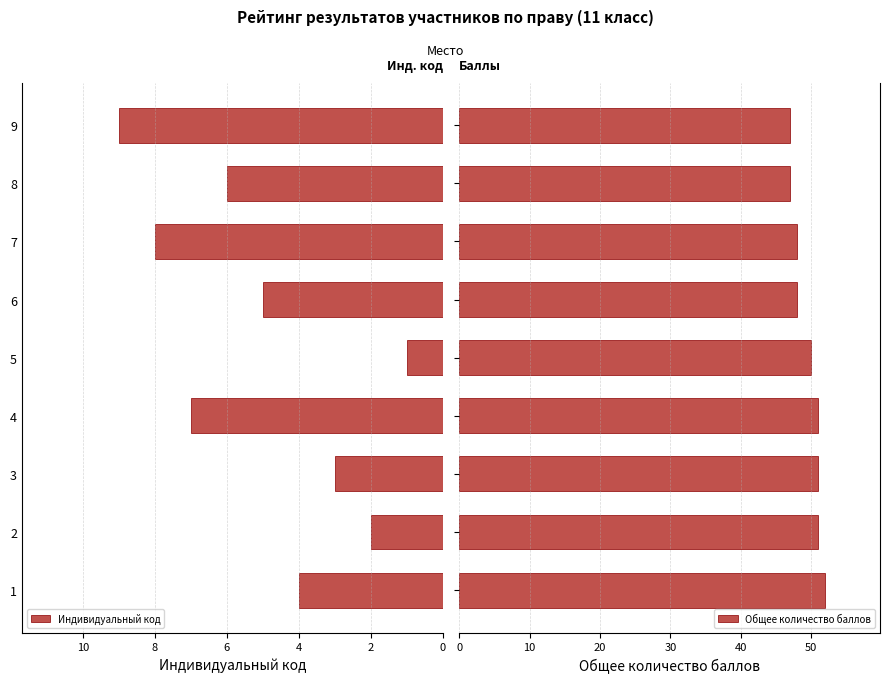

What is the difference between the maximum and minimum values in the Индивидуальный код series?

8